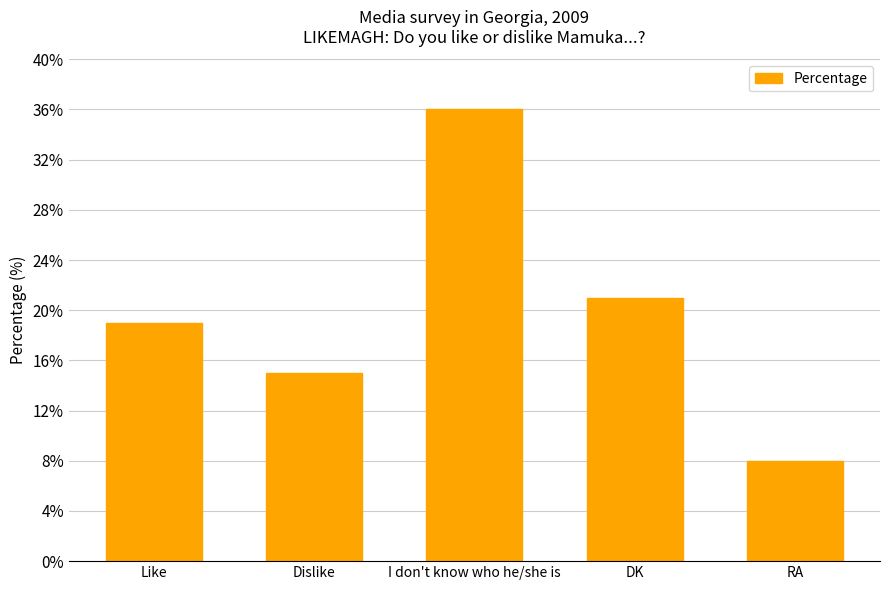

How many bars are there in total?

5